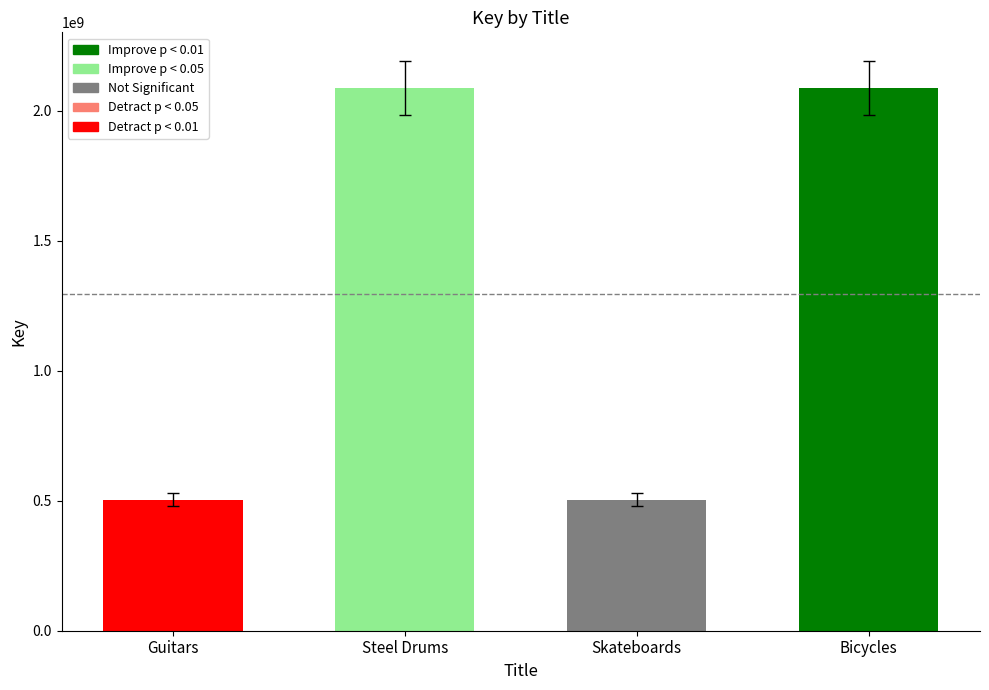

What is the smallest value displayed?

504400033